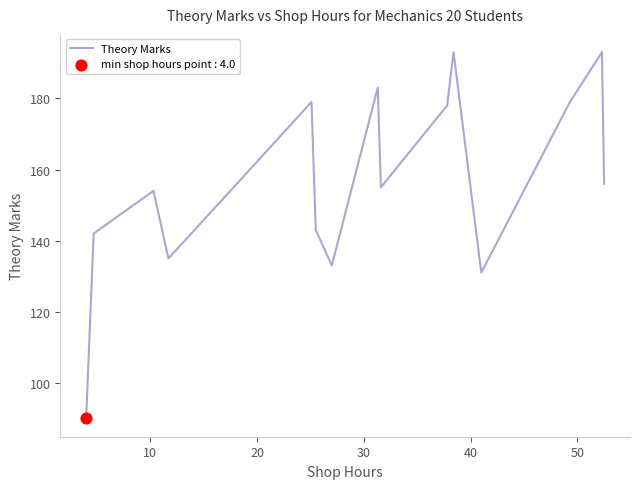

What is the greatest value displayed?

193